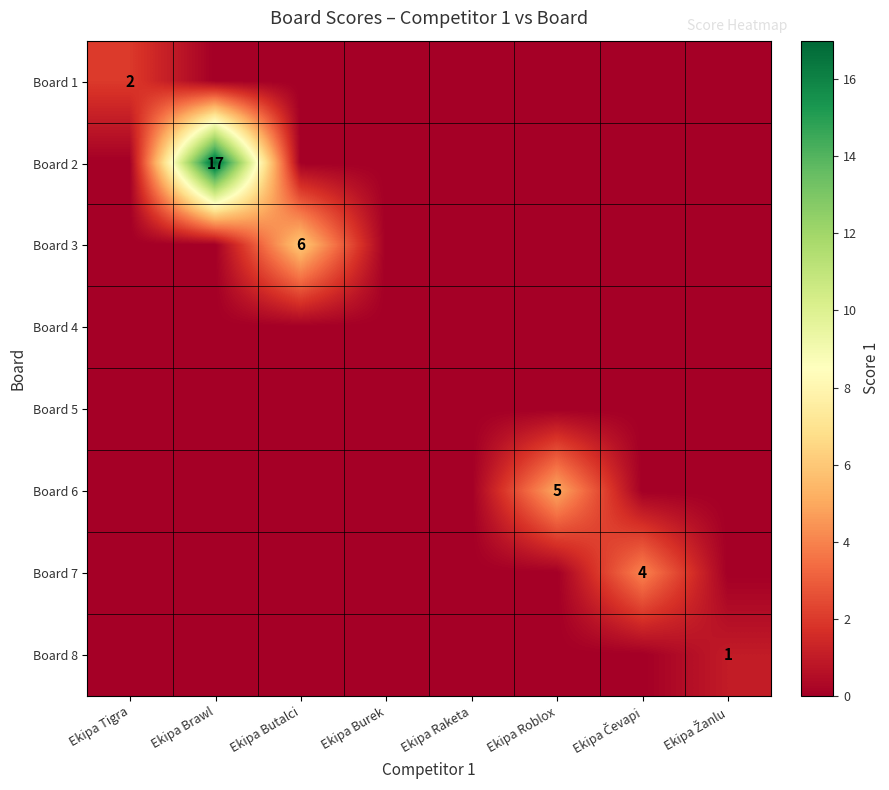

The value of Board 1 at Ekipa Čevapi is 0. True or false?

True